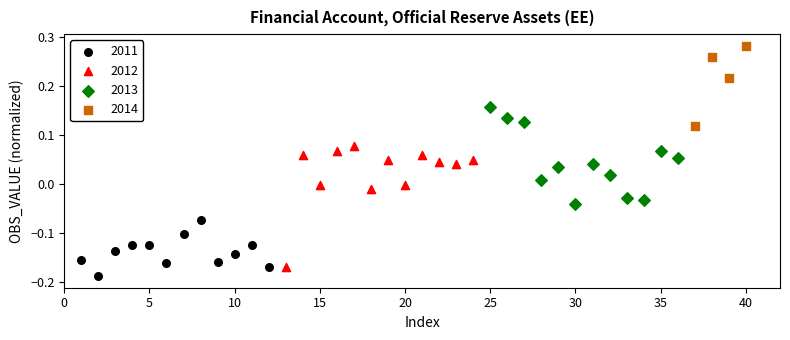

Which series reaches the minimum Y coordinate?

2011